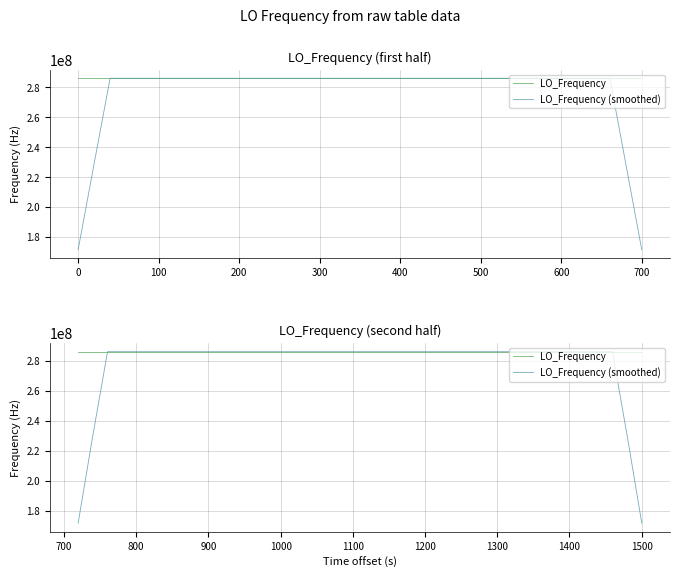

What is the sum of all LO_Frequency values?

11441879831.5